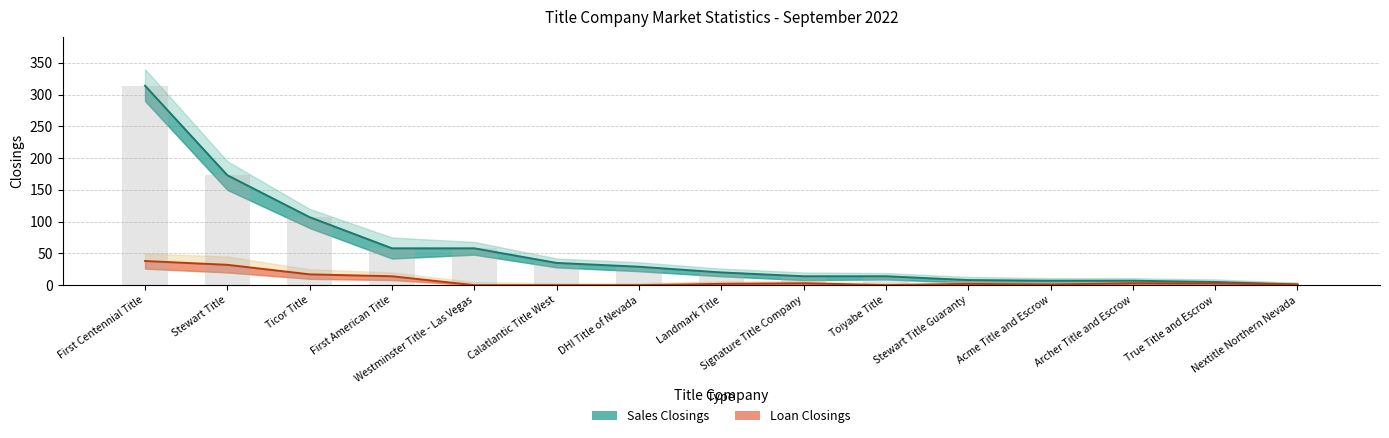

What is the label of the 1st bar from the right?

Nextitle Northern Nevada